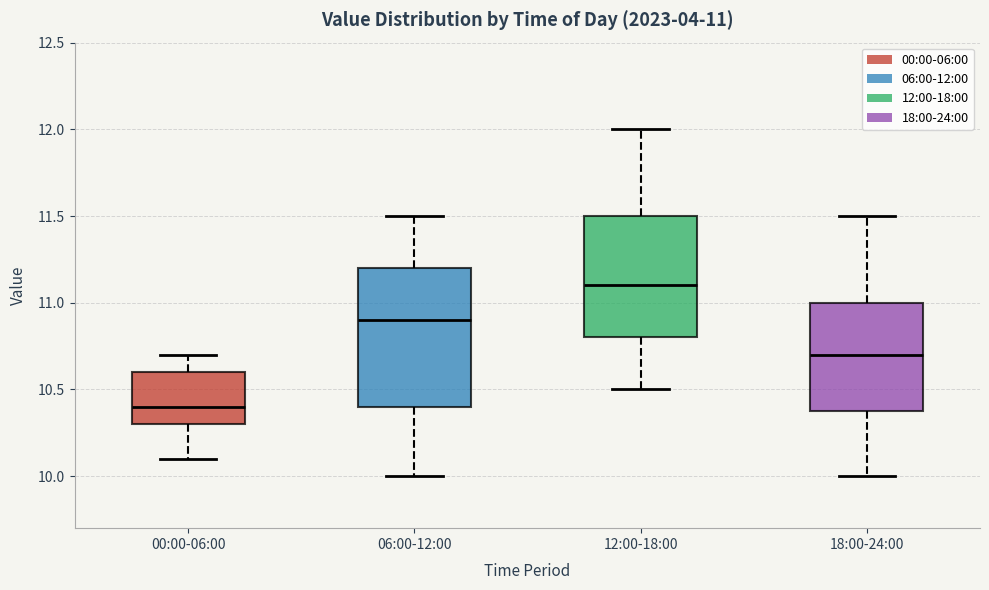

Which box's median line is the highest?

12:00-18:00